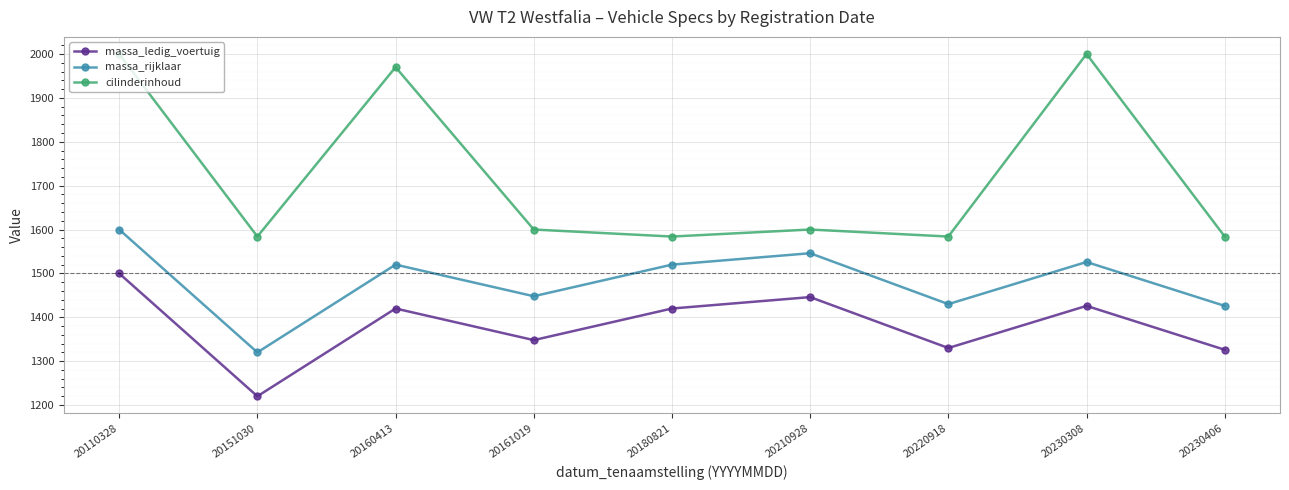

At which category does cilinderinhoud reach its first local peak?

20160413